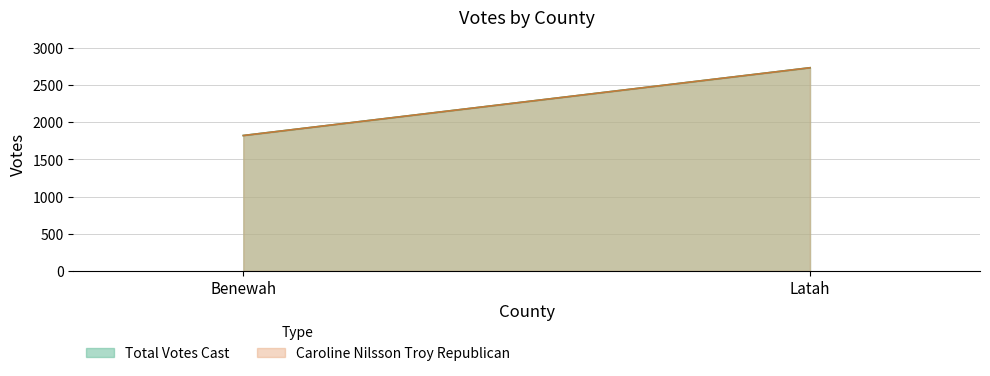

Which series changed the most between Benewah and Latah?

Caroline Nilsson Troy Republican